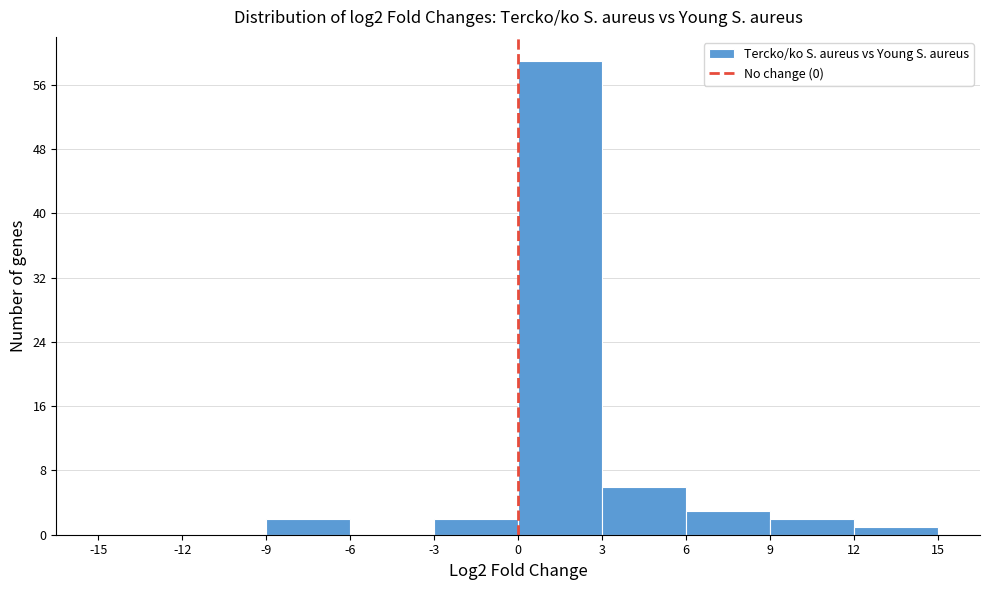

Which range on the x-axis has the tallest bar?

0 to 3